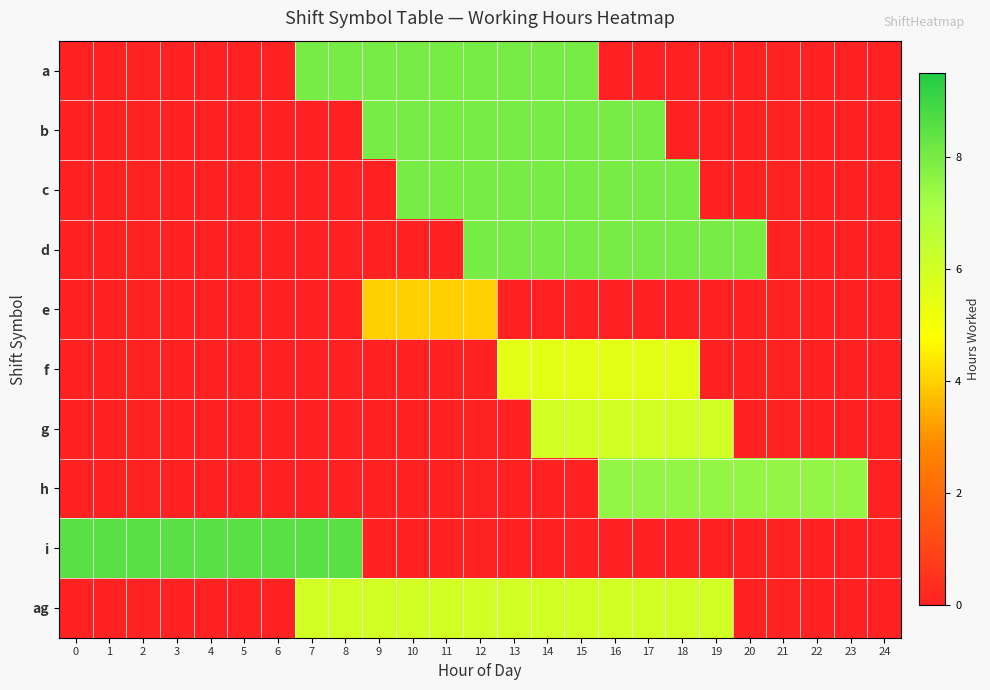

Reading left to right, what are all the values shown in this chart?

a: 0=0.0	1=0.0	2=0.0	3=0.0	4=0.0	5=0.0	6=0.0	7=8.0	8=8.0	9=8.0	10=8.0	11=8.0	12=8.0	13=8.0	14=8.0	15=8.0	16=0.0	17=0.0	18=0.0	19=0.0	20=0.0	21=0.0	22=0.0	23=0.0	24=0.0
b: 0=0.0	1=0.0	2=0.0	3=0.0	4=0.0	5=0.0	6=0.0	7=0.0	8=0.0	9=8.0	10=8.0	11=8.0	12=8.0	13=8.0	14=8.0	15=8.0	16=8.0	17=8.0	18=0.0	19=0.0	20=0.0	21=0.0	22=0.0	23=0.0	24=0.0
c: 0=0.0	1=0.0	2=0.0	3=0.0	4=0.0	5=0.0	6=0.0	7=0.0	8=0.0	9=0.0	10=8.0	11=8.0	12=8.0	13=8.0	14=8.0	15=8.0	16=8.0	17=8.0	18=8.0	19=0.0	20=0.0	21=0.0	22=0.0	23=0.0	24=0.0
d: 0=0.0	1=0.0	2=0.0	3=0.0	4=0.0	5=0.0	6=0.0	7=0.0	8=0.0	9=0.0	10=0.0	11=0.0	12=8.0	13=8.0	14=8.0	15=8.0	16=8.0	17=8.0	18=8.0	19=8.0	20=8.0	21=0.0	22=0.0	23=0.0	24=0.0
e: 0=0.0	1=0.0	2=0.0	3=0.0	4=0.0	5=0.0	6=0.0	7=0.0	8=0.0	9=4.0	10=4.0	11=4.0	12=4.0	13=0.0	14=0.0	15=0.0	16=0.0	17=0.0	18=0.0	19=0.0	20=0.0	21=0.0	22=0.0	23=0.0	24=0.0
f: 0=0.0	1=0.0	2=0.0	3=0.0	4=0.0	5=0.0	6=0.0	7=0.0	8=0.0	9=0.0	10=0.0	11=0.0	12=0.0	13=5.5	14=5.5	15=5.5	16=5.5	17=5.5	18=5.5	19=0.0	20=0.0	21=0.0	22=0.0	23=0.0	24=0.0
g: 0=0.0	1=0.0	2=0.0	3=0.0	4=0.0	5=0.0	6=0.0	7=0.0	8=0.0	9=0.0	10=0.0	11=0.0	12=0.0	13=0.0	14=6.0	15=6.0	16=6.0	17=6.0	18=6.0	19=6.0	20=0.0	21=0.0	22=0.0	23=0.0	24=0.0
h: 0=0.0	1=0.0	2=0.0	3=0.0	4=0.0	5=0.0	6=0.0	7=0.0	8=0.0	9=0.0	10=0.0	11=0.0	12=0.0	13=0.0	14=0.0	15=0.0	16=7.5	17=7.5	18=7.5	19=7.5	20=7.5	21=7.5	22=7.5	23=7.5	24=0.0
i: 0=8.5	1=8.5	2=8.5	3=8.5	4=8.5	5=8.5	6=8.5	7=8.5	8=8.5	9=0.0	10=0.0	11=0.0	12=0.0	13=0.0	14=0.0	15=0.0	16=0.0	17=0.0	18=0.0	19=0.0	20=0.0	21=0.0	22=0.0	23=0.0	24=0.0
ag: 0=0.0	1=0.0	2=0.0	3=0.0	4=0.0	5=0.0	6=0.0	7=6.0	8=6.0	9=6.0	10=6.0	11=6.0	12=6.0	13=6.0	14=6.0	15=6.0	16=6.0	17=6.0	18=6.0	19=6.0	20=0.0	21=0.0	22=0.0	23=0.0	24=0.0